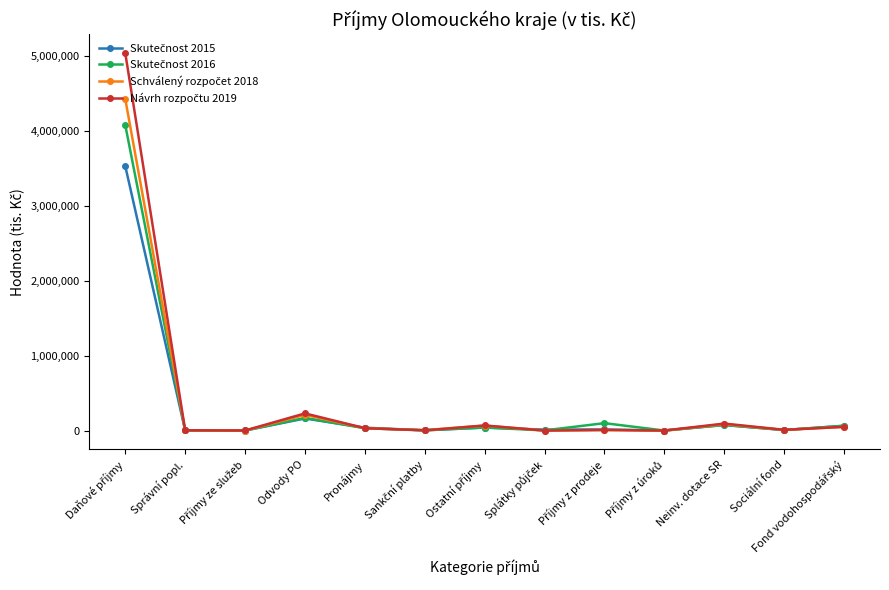

What is the maximum value shown in the chart?

5036784.0